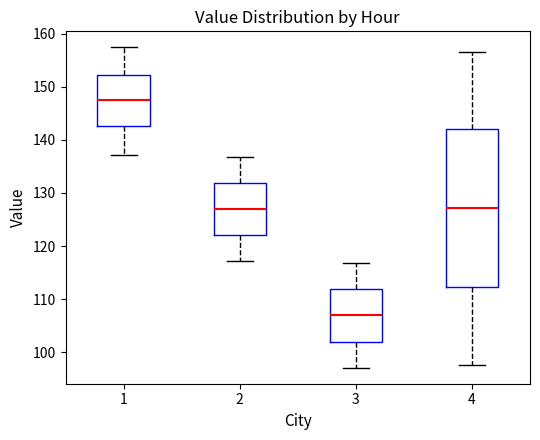

Reading left to right, read every box against the y-axis: the position of its median line, the range the box covers, and the ends of its whiskers. The values are not printed on the chart, so give them approximately, as read against the axis.

1: median 147, box 143 to 152, whiskers 137 to 157
2: median 127, box 122 to 132, whiskers 117 to 137
3: median 107, box 102 to 112, whiskers 97 to 117
4: median 127, box 112 to 142, whiskers 98 to 157